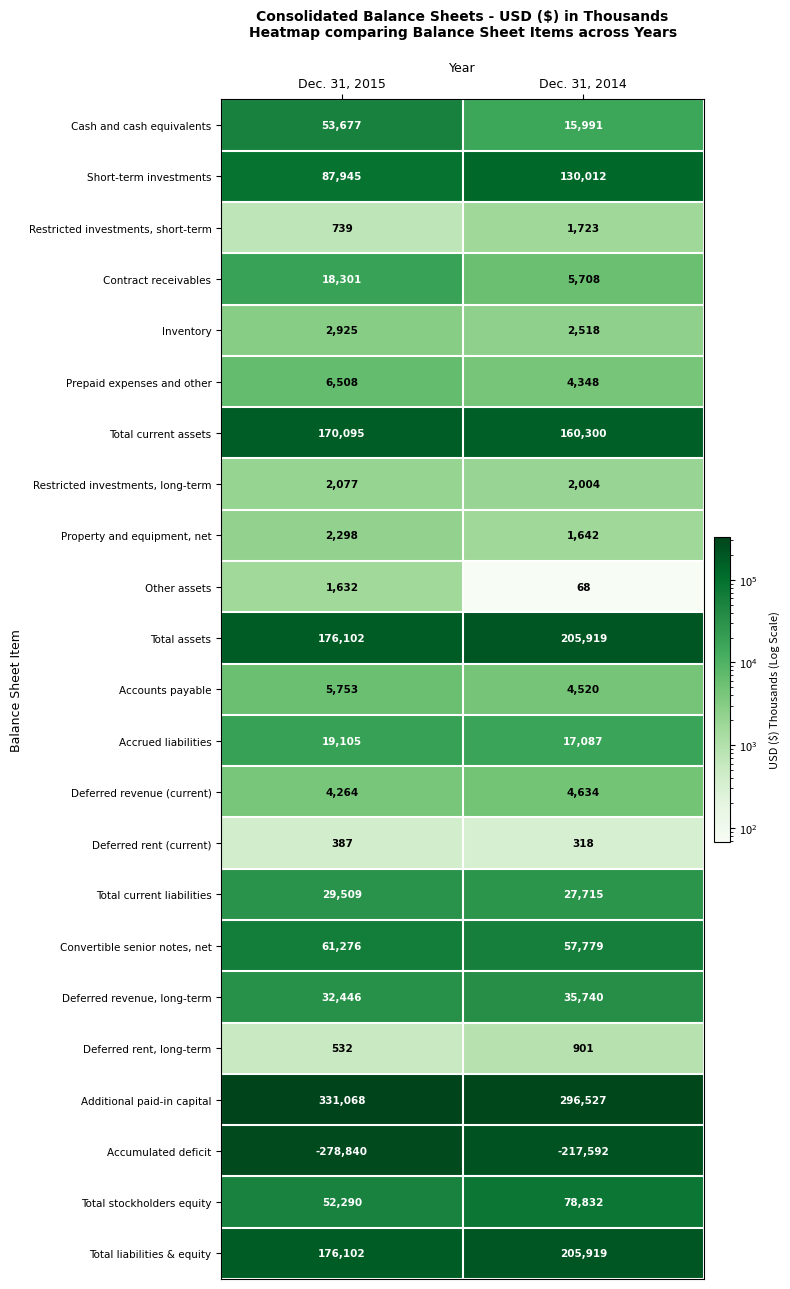

What value does the Additional paid-in capital series have at Dec. 31, 2015?

331068